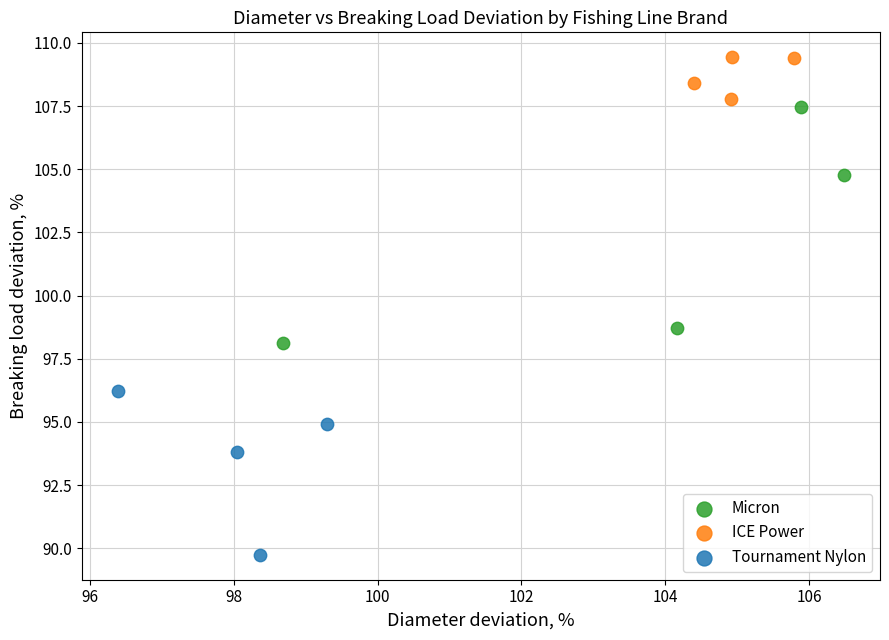

Which series contains the highest Y value?

ICE Power